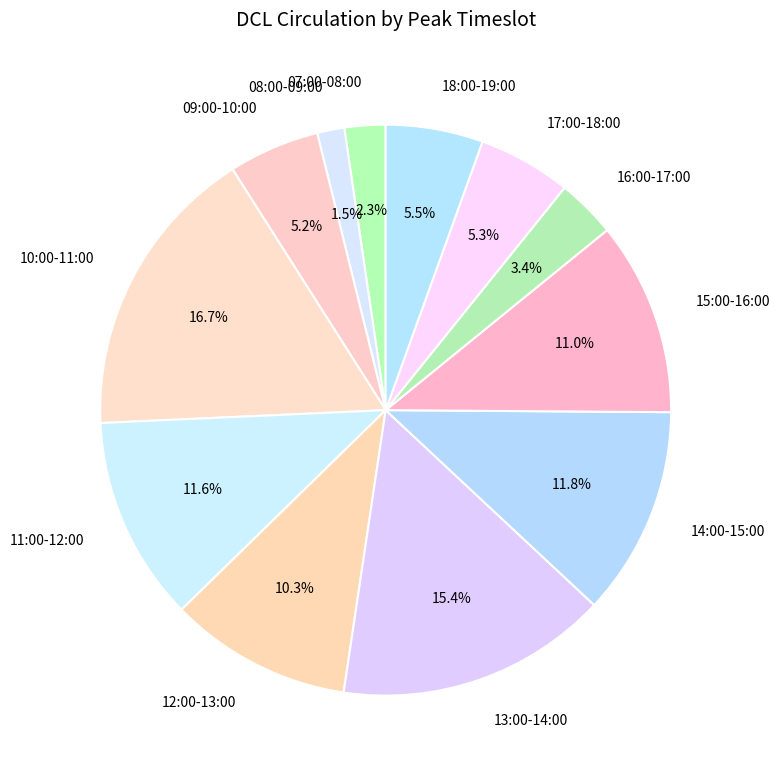

Is the sum of 17:00-18:00 and 08:00-09:00 greater than half?

No